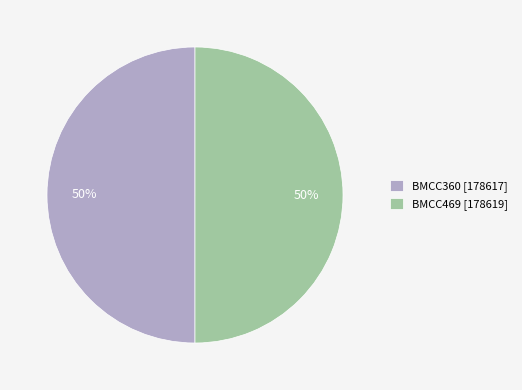

How many segments does this pie chart have?

2